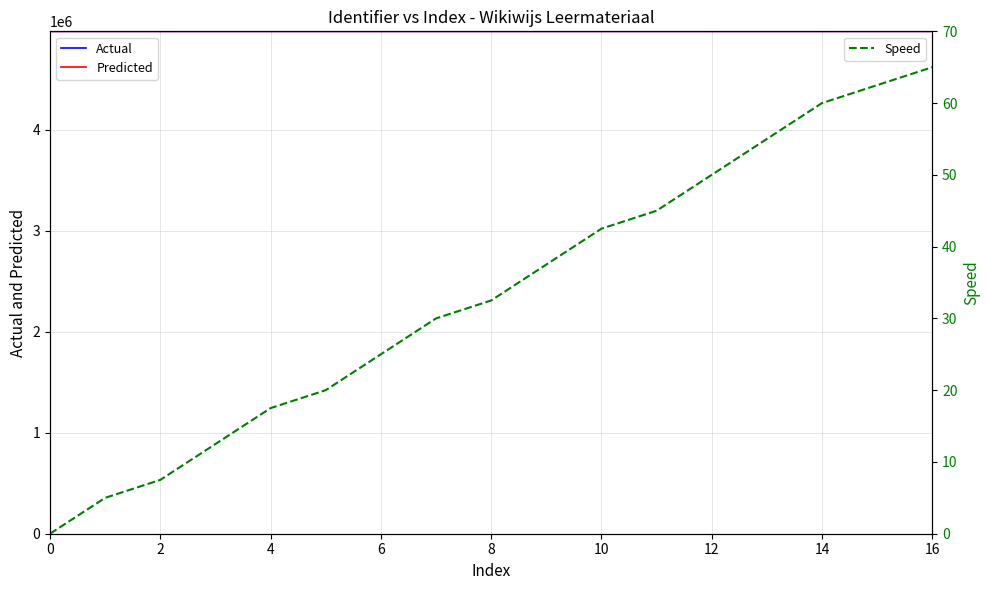

Which category has the highest value across all series?

16